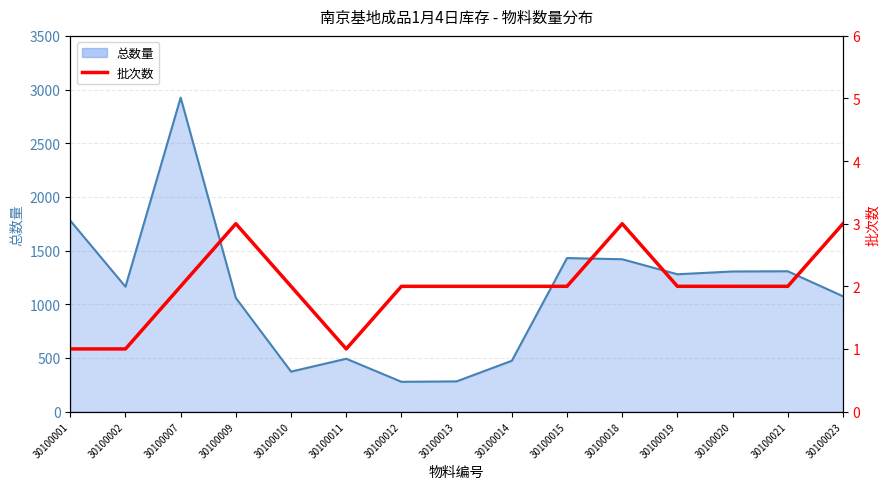

Rank the series by their average value, from lowest to highest.

批次数, 总数量线